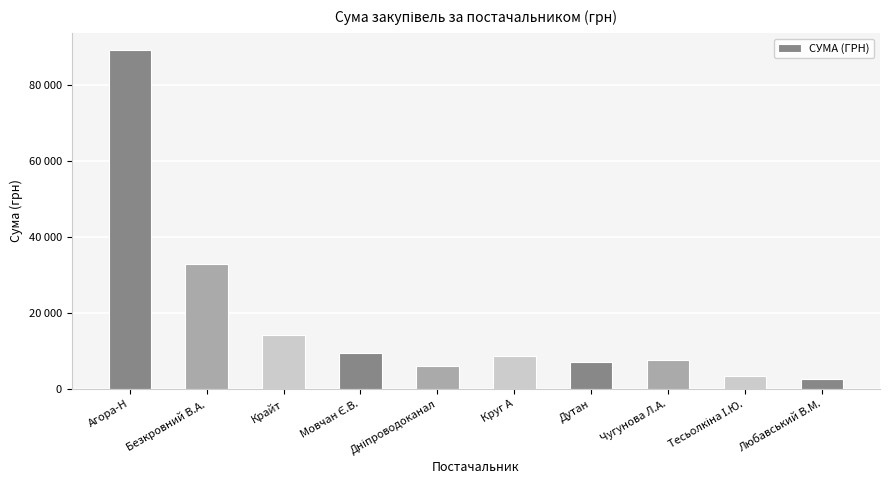

Are the bars horizontal?

No